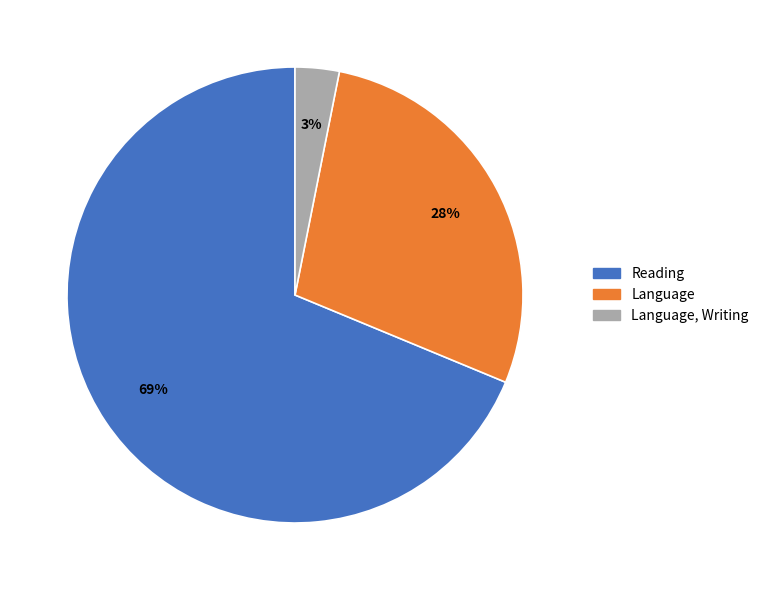

Is the sum of Language, Writing and Language greater than half?

No